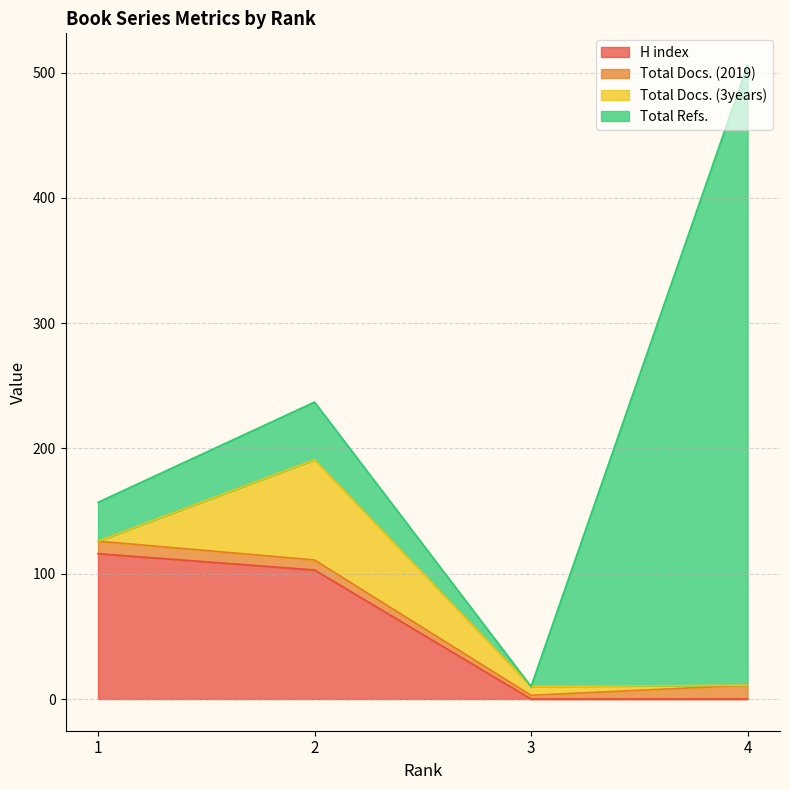

True or false: Total Refs. and H index intersect in this chart.

False